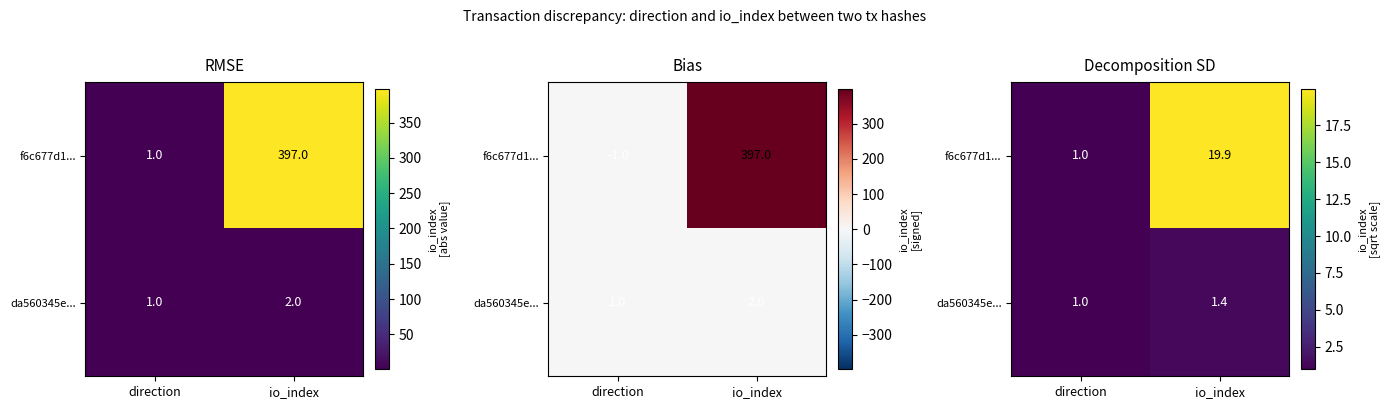

At io_index, list the series in order from smallest to largest.

da560345e..., f6c677d1...